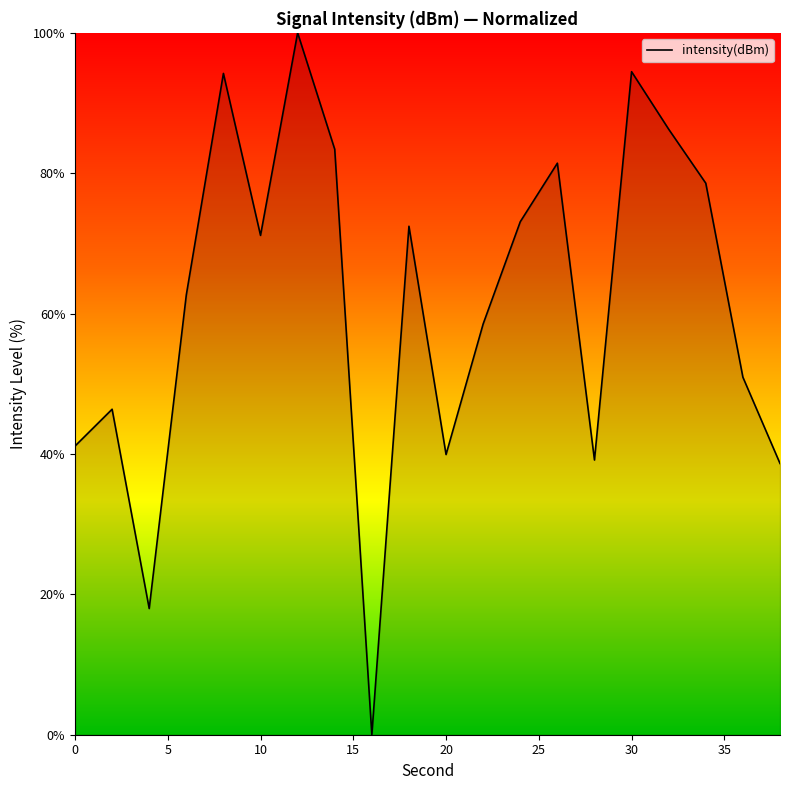

What is the difference between the maximum and minimum values?

100.0